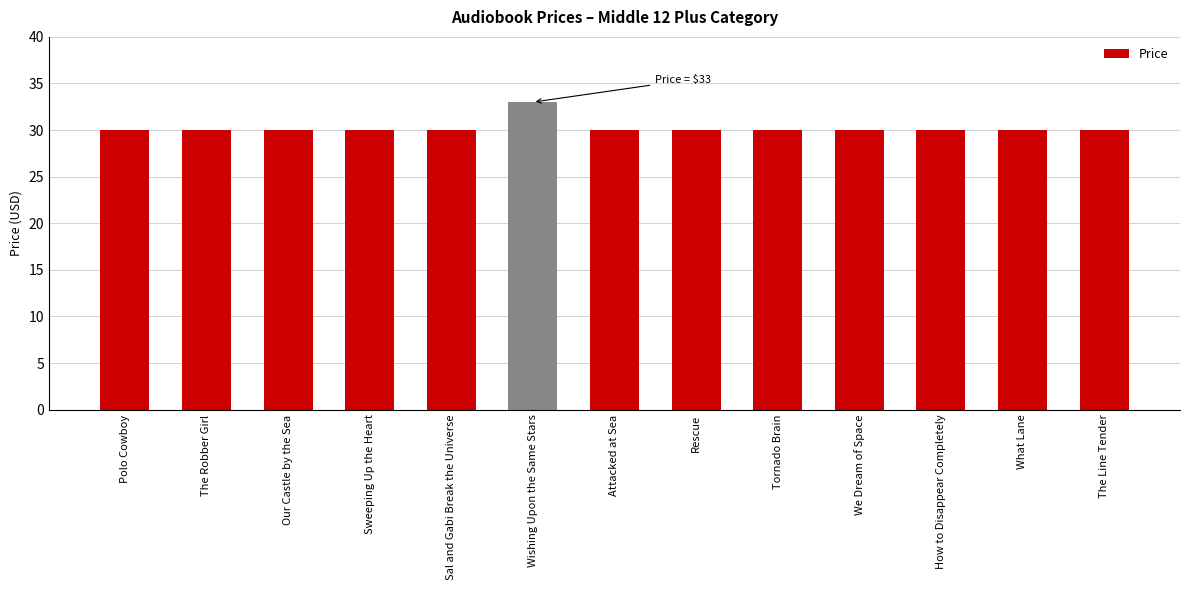

How many series are shown in this chart?

1